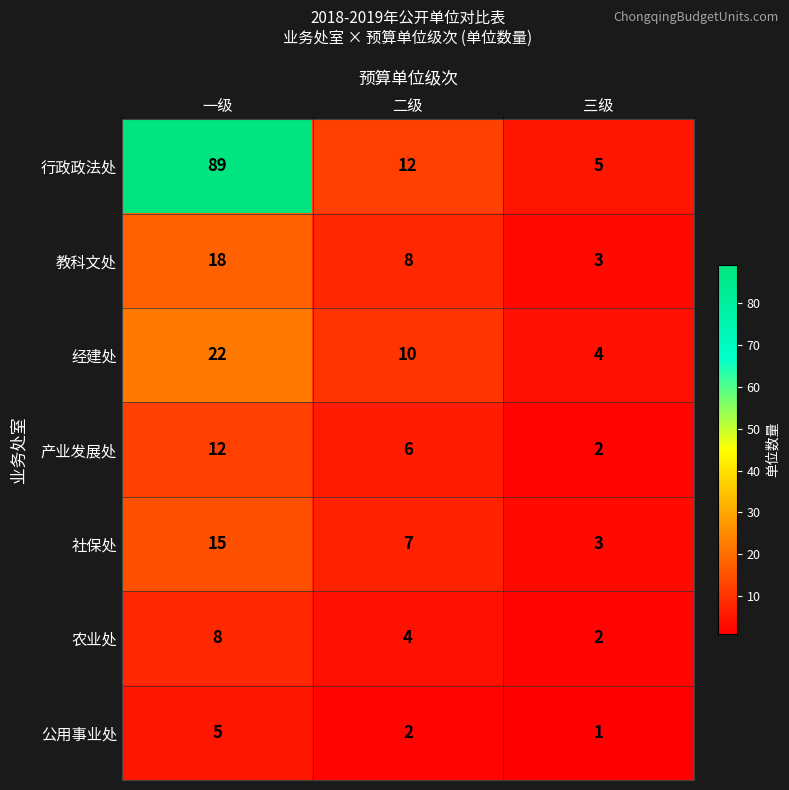

The 行政政法处 series shows 89 at 一级. True or false?

True